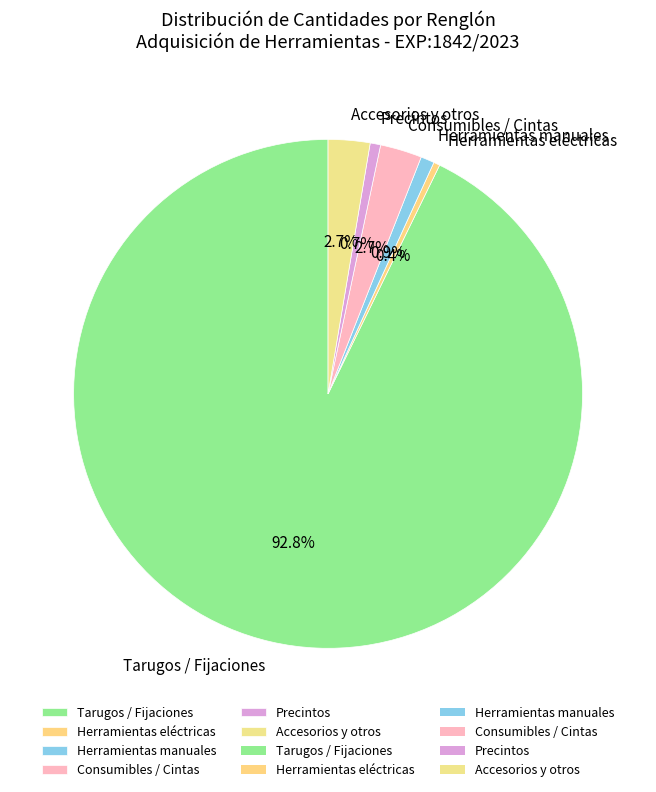

Is Tarugos / Fijaciones the majority of the pie?

Yes